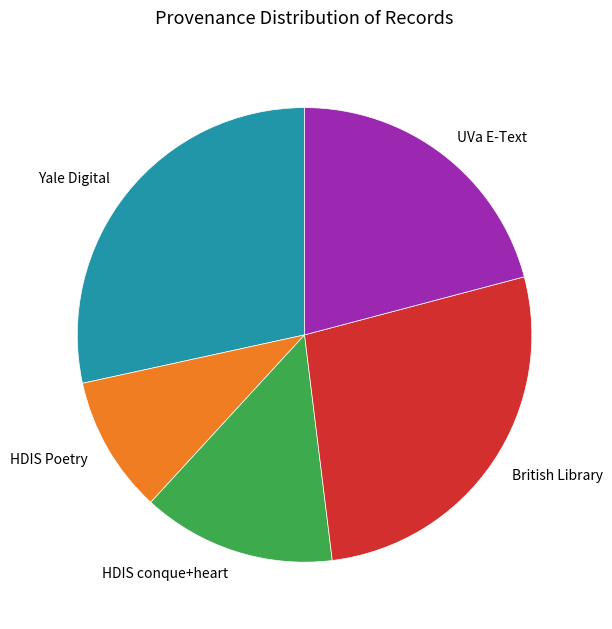

Is there a majority slice in this chart?

No